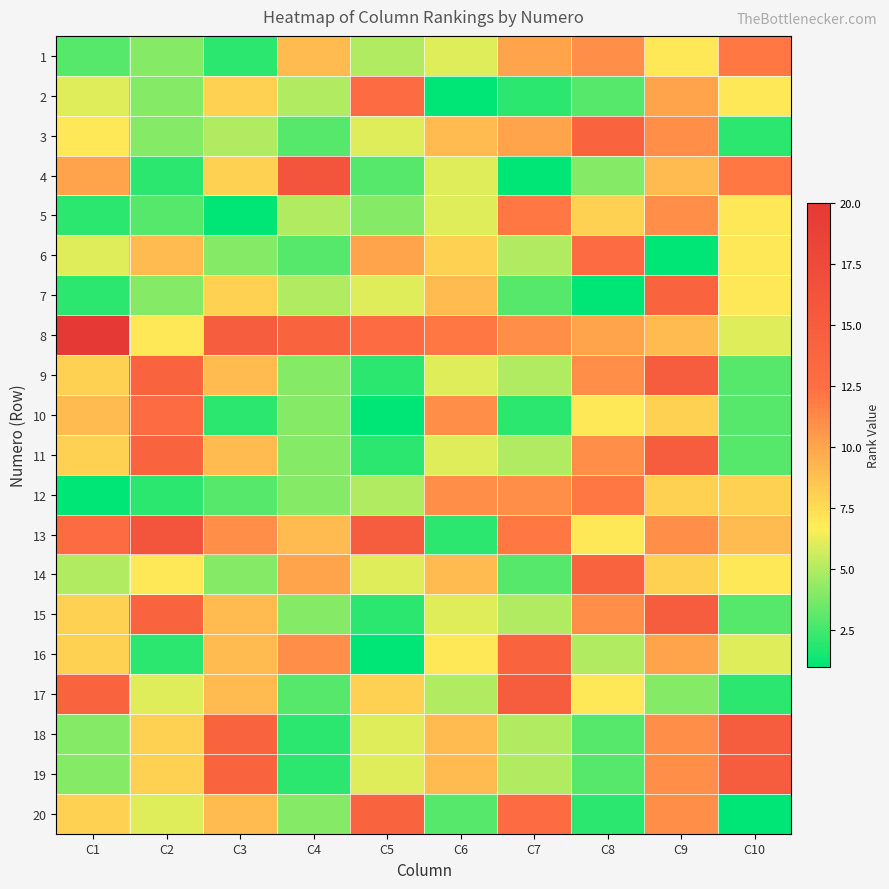

What is the maximum value shown in the chart?

20